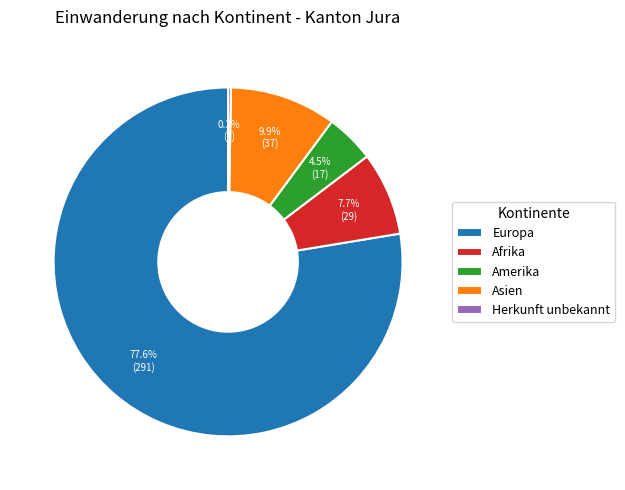

What is the largest slice in the pie chart?

Europa